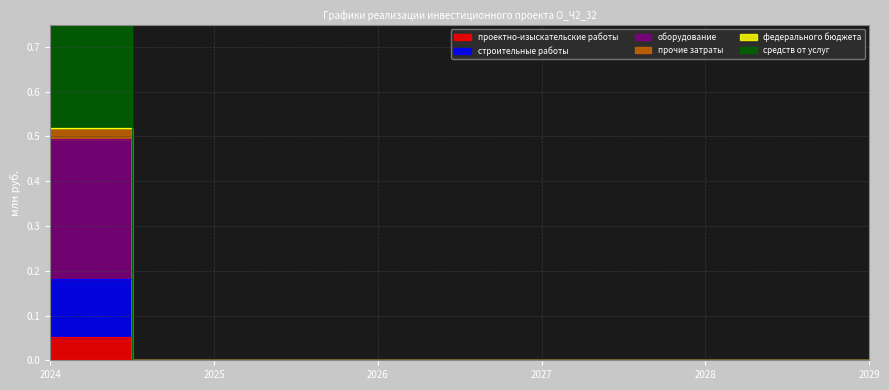

True or false: прочие затраты has more than 0 interior local peaks.

False